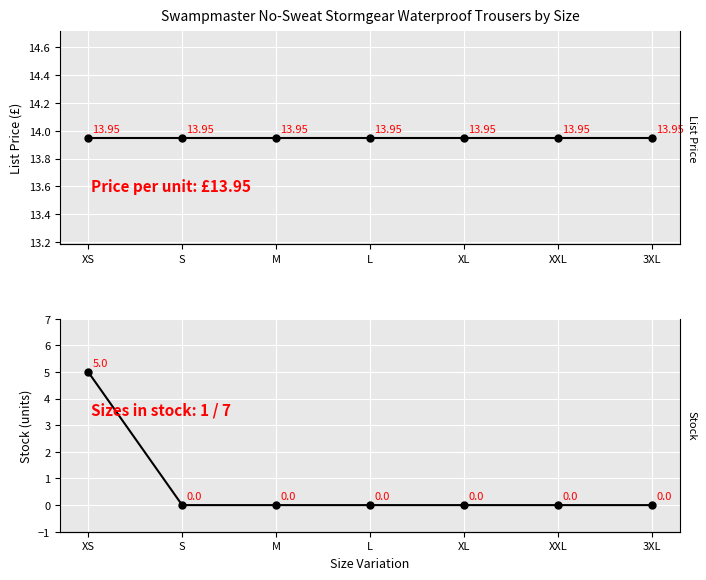

At which category is the sum across all series the highest?

XS